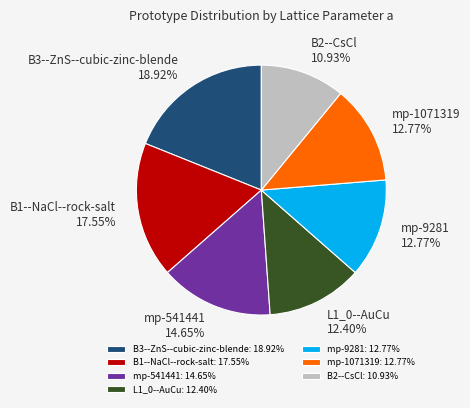

Is there a majority slice in this chart?

No